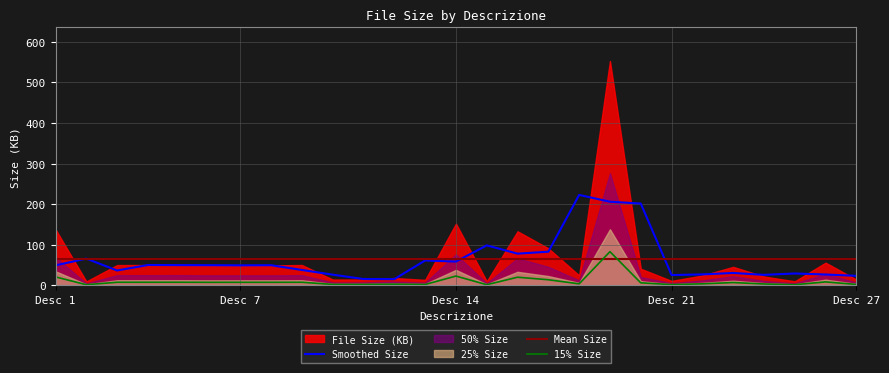

True or false: the data shows 2.3 at 15.

False